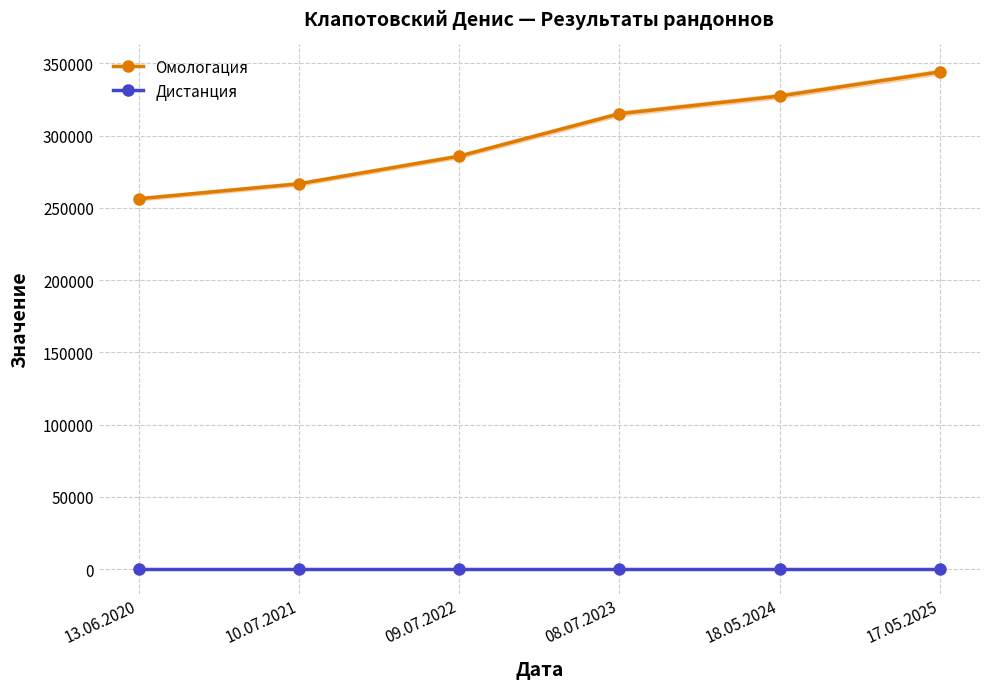

Which has a higher value, 10.07.2021 or 18.05.2024?

18.05.2024